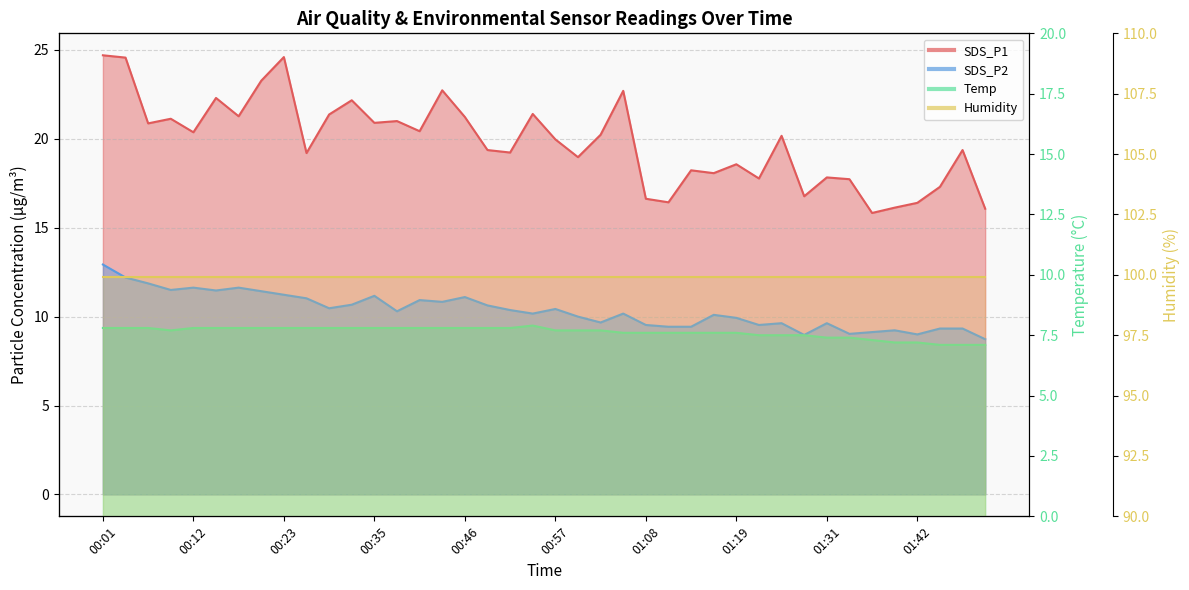

What is the maximum value for Temp?

7.9